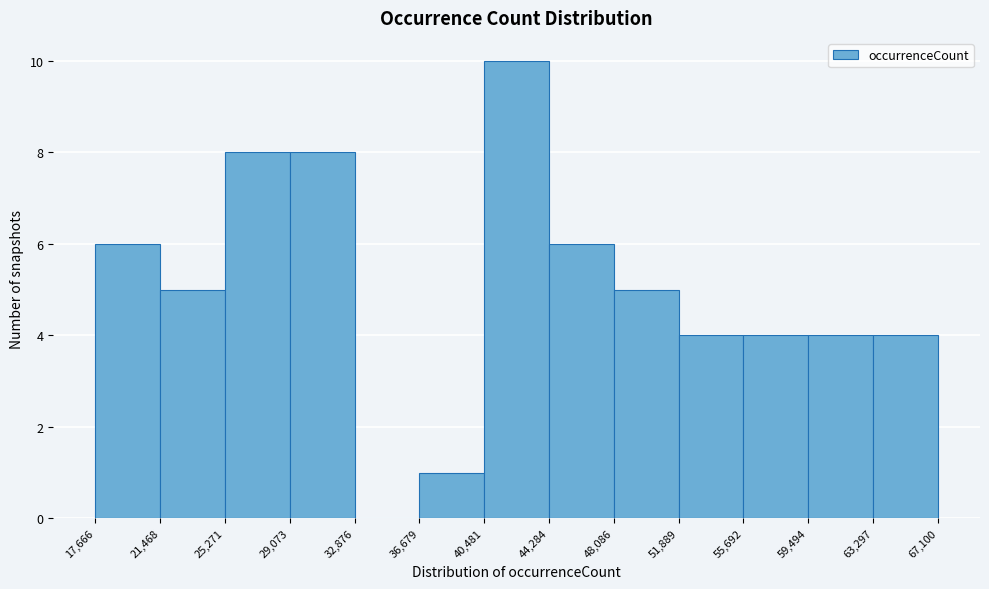

Reading left to right, list every bar in this chart as the range it spans on the x-axis followed by its height. The values are not printed on the chart, so give them approximately, as read against the axis.

17,666 to 21,468: 6
21,468 to 25,271: 5
25,271 to 29,073: 8
29,073 to 32,876: 8
32,876 to 36,679: 0
36,679 to 40,481: 1
40,481 to 44,284: 10
44,284 to 48,086: 6
48,086 to 51,889: 5
51,889 to 55,692: 4
55,692 to 59,494: 4
59,494 to 63,297: 4
63,297 to 67,100: 4